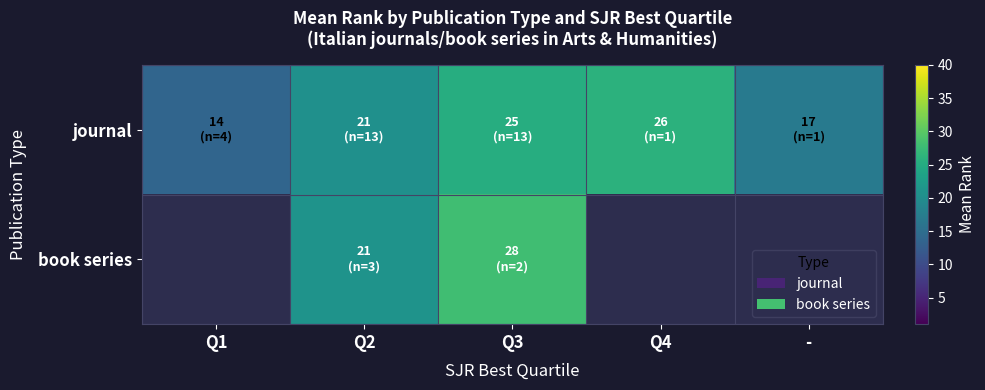

What is the sum of all journal values?

102.7